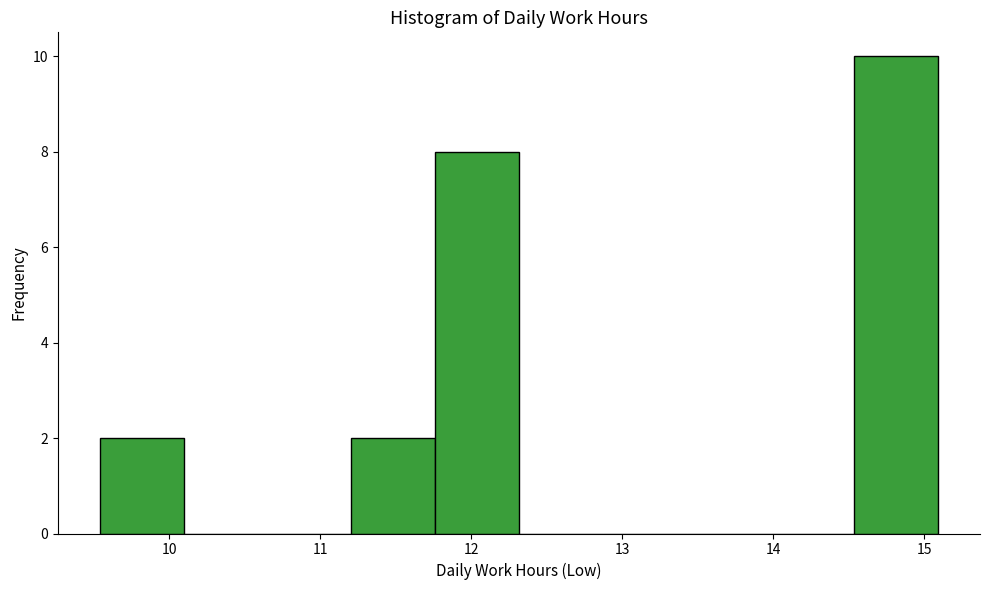

Reading left to right, list every bar in this chart as the range it spans on the x-axis followed by its height. Neither the bar edges nor the heights are printed on the chart, so give them approximately, as read against the axes.

9.5 to 10.1: 2
10.1 to 10.7: 0
10.7 to 11.2: 0
11.2 to 11.8: 2
11.8 to 12.3: 8
12.3 to 12.9: 0
12.9 to 13.4: 0
13.4 to 14.0: 0
14.0 to 14.5: 0
14.5 to 15.1: 10